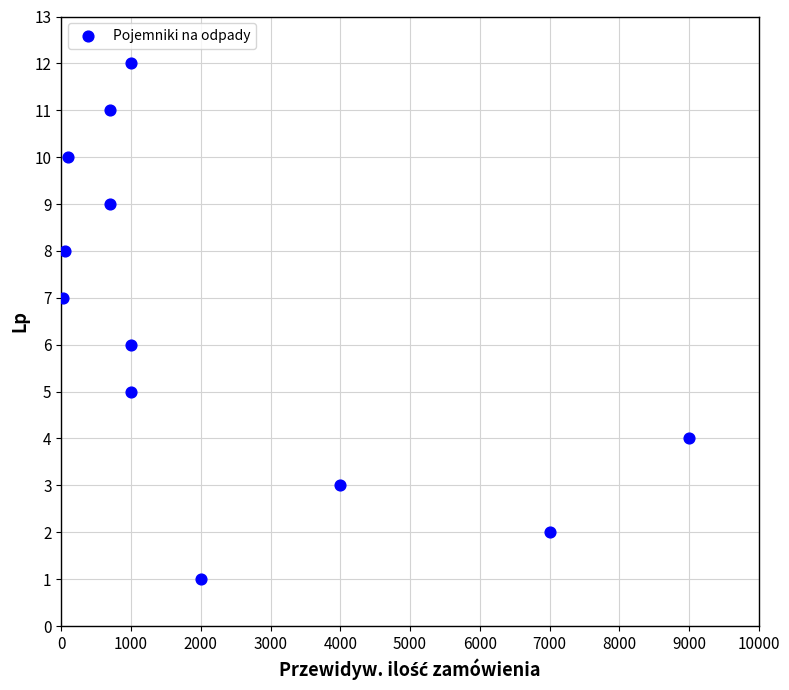

What is the average X value?

2215